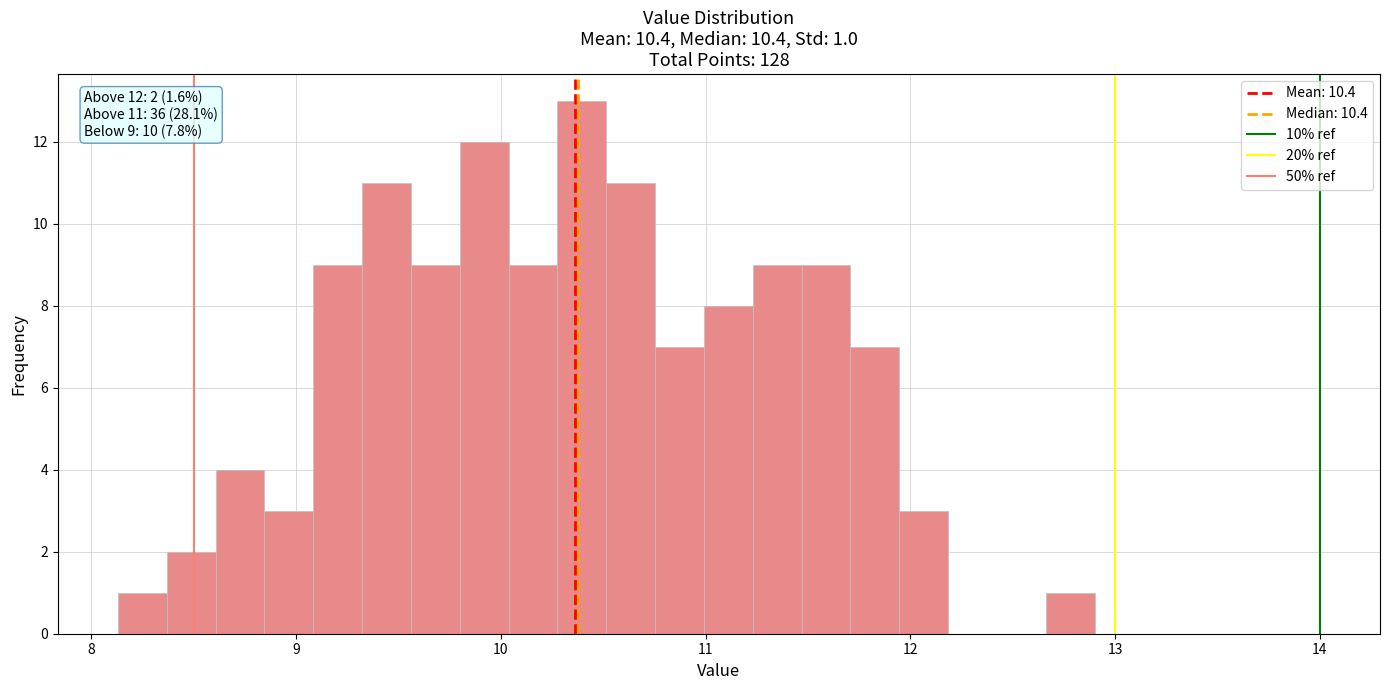

Around what value on the x-axis is the tallest bar? Give the approximate position of its centre, as read against the axis.

10.4